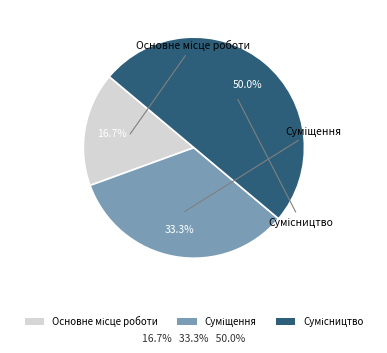

Count the number of slices in the pie.

3